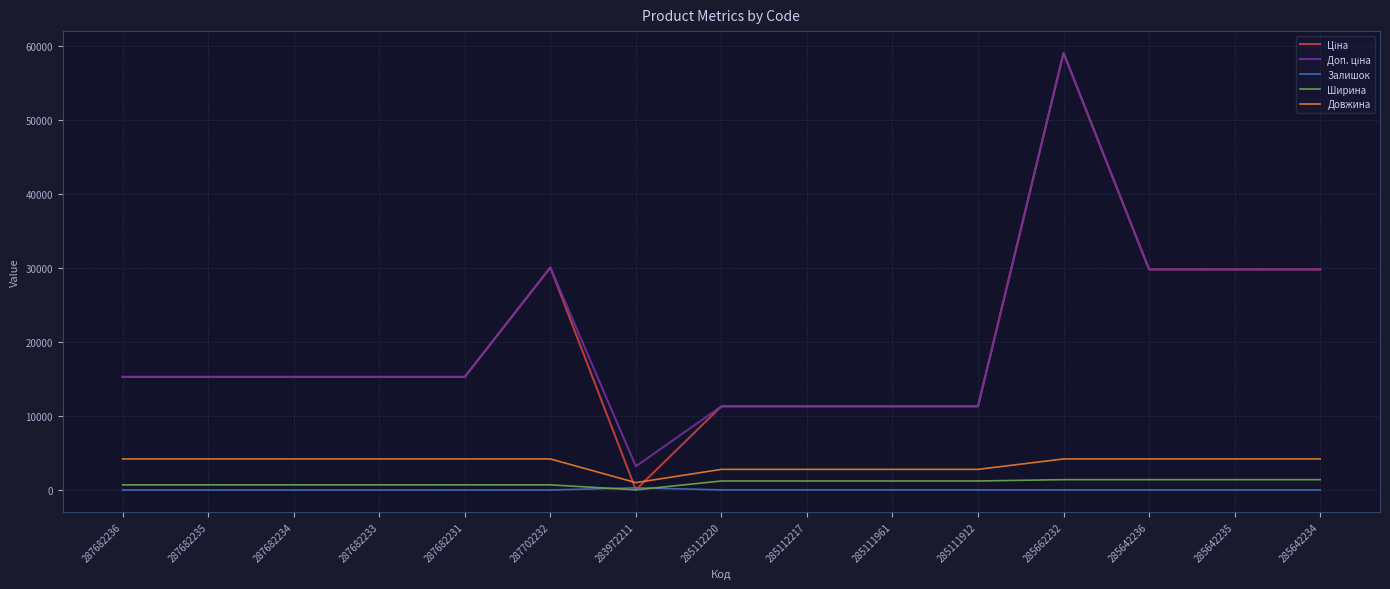

What position from the right is 285642236?

3